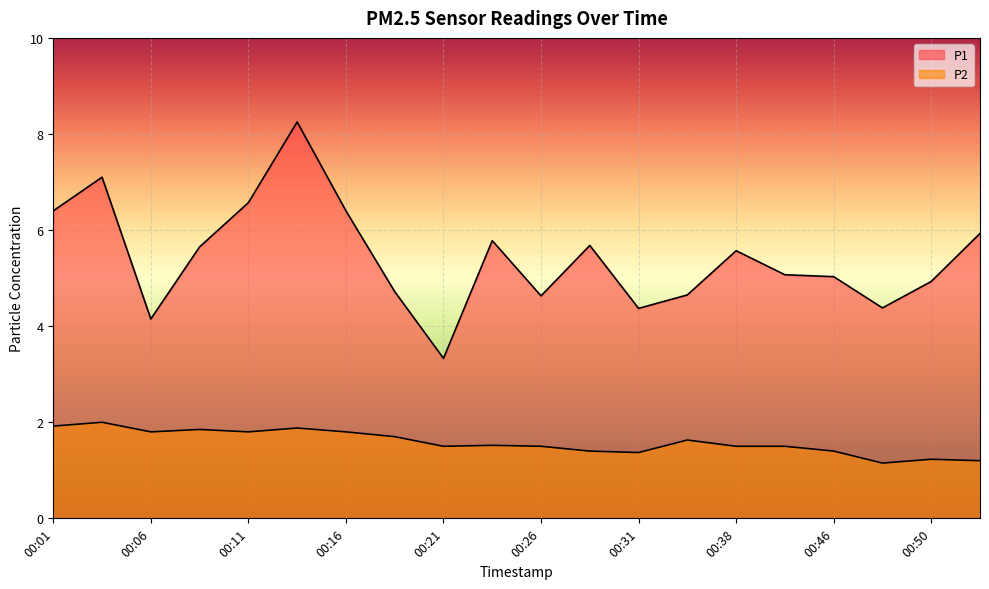

How many lines are shown in the chart?

2